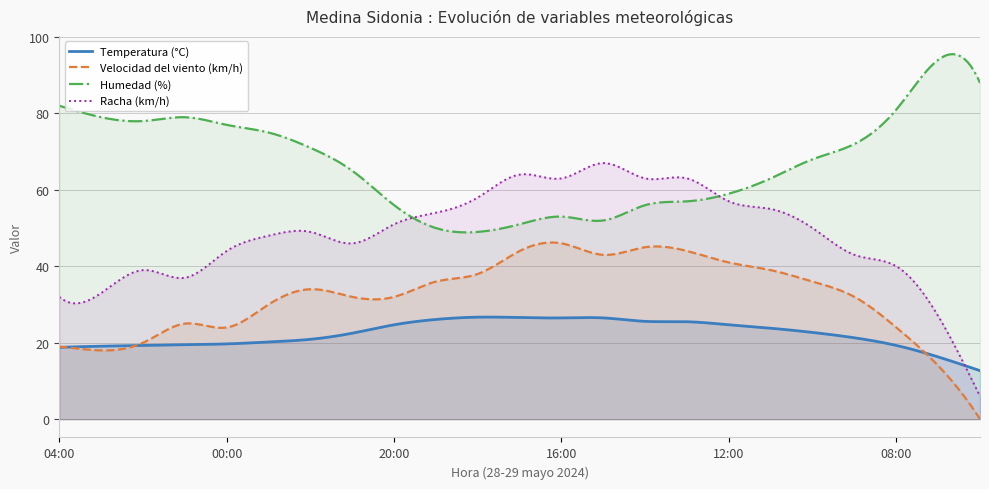

What is the lowest value of the Racha (km/h) series?

6.0